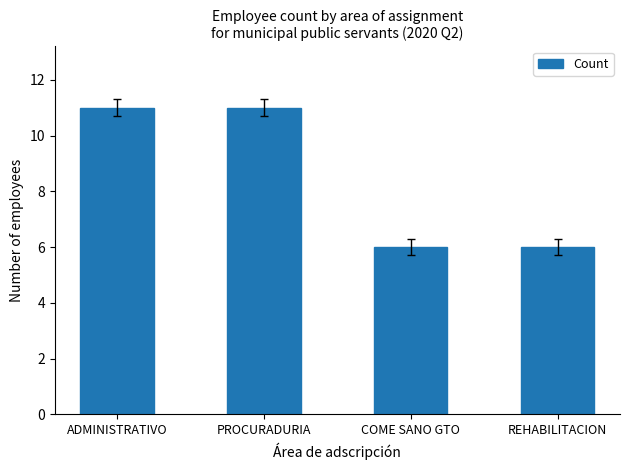

What is the label of the 2nd bar from the right?

COME SANO GTO